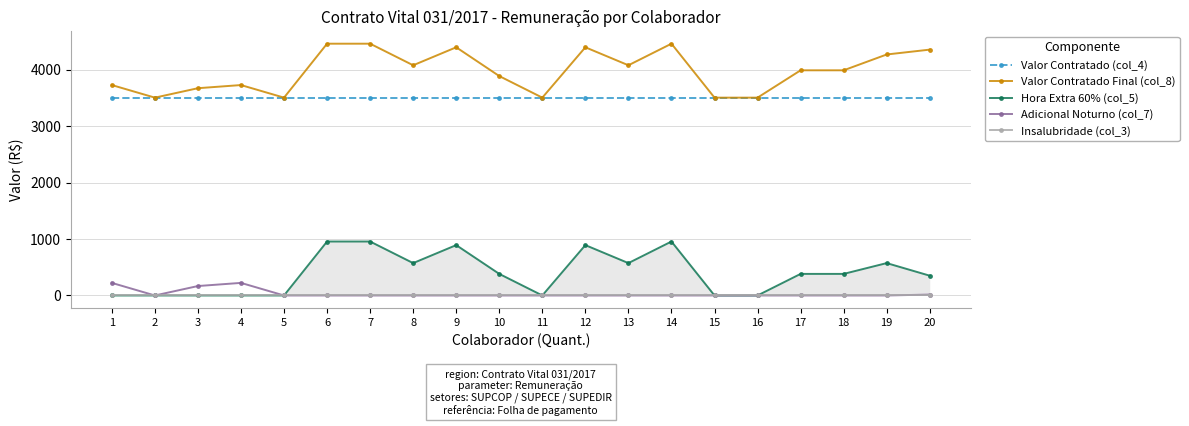

What are all the series names shown in the legend?

Valor Contratado (col_4), Valor Contratado Final (col_8), Hora Extra 60% (col_5), Adicional Noturno (col_7), Insalubridade (col_3)